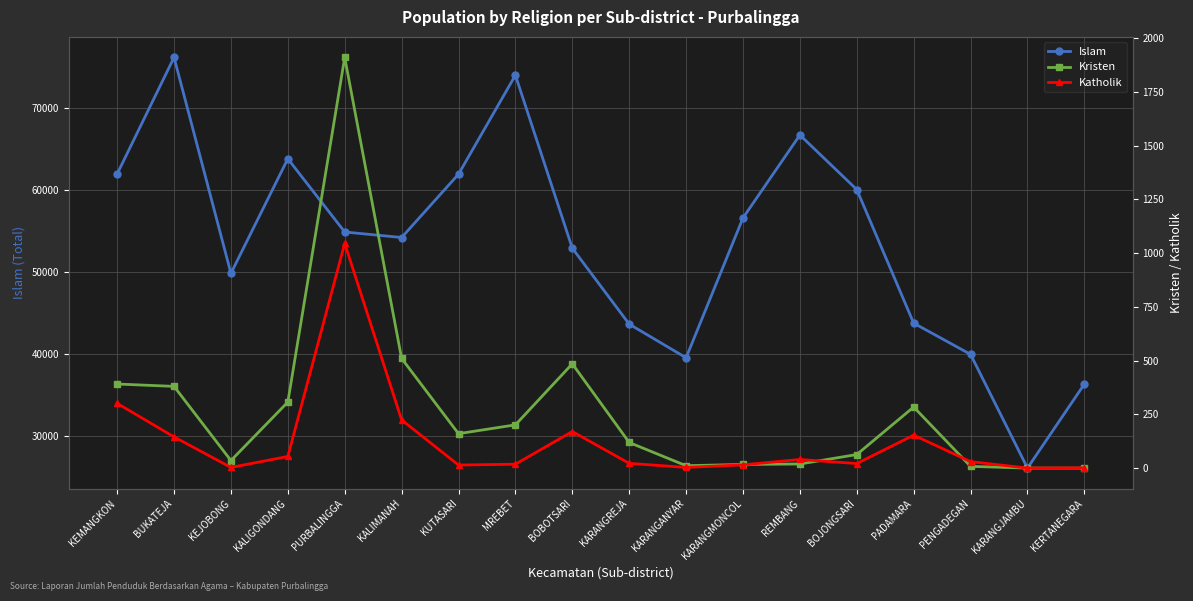

Which series changed the most between PURBALINGGA and MREBET?

Islam